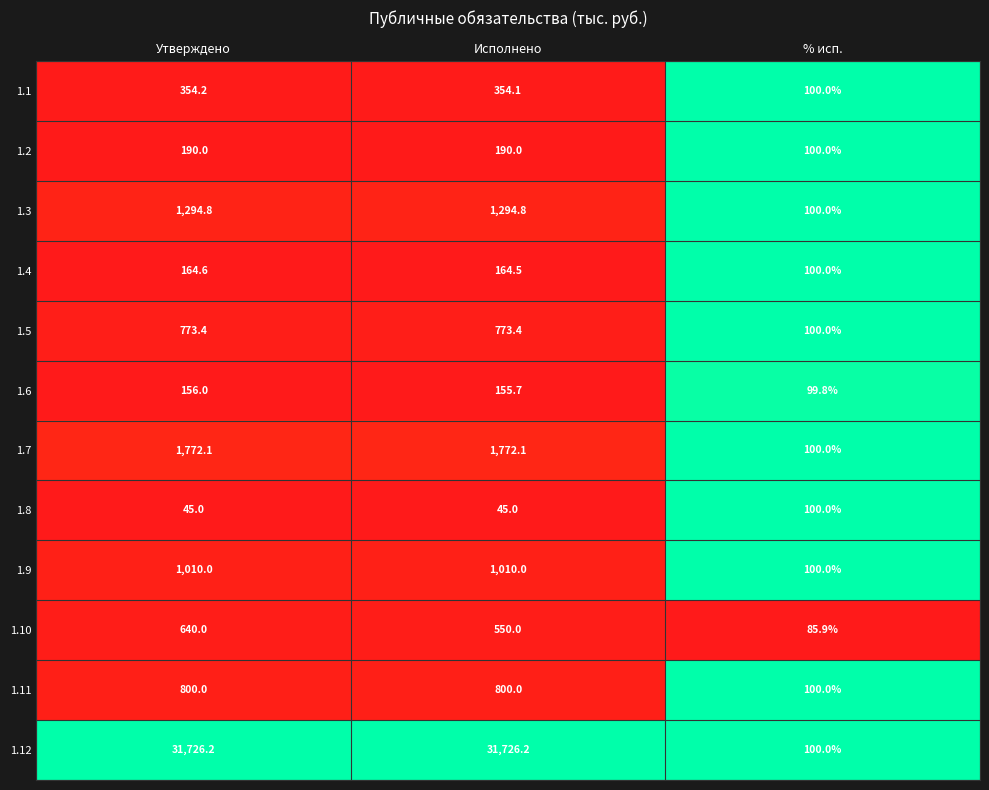

Which series changed the most between Утверждено and % исп.?

1.12